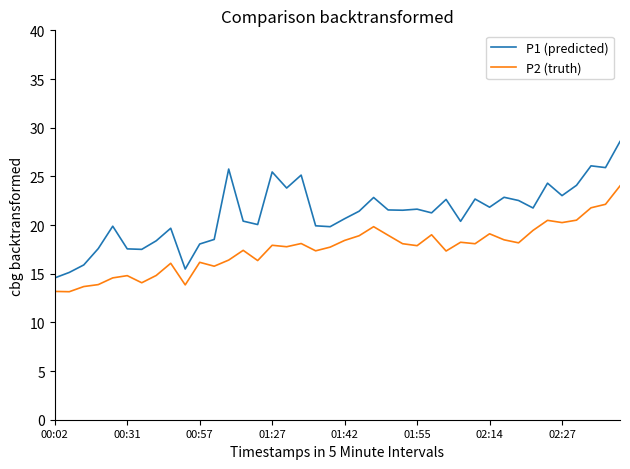

What is the minimum value shown in the chart?

13.2